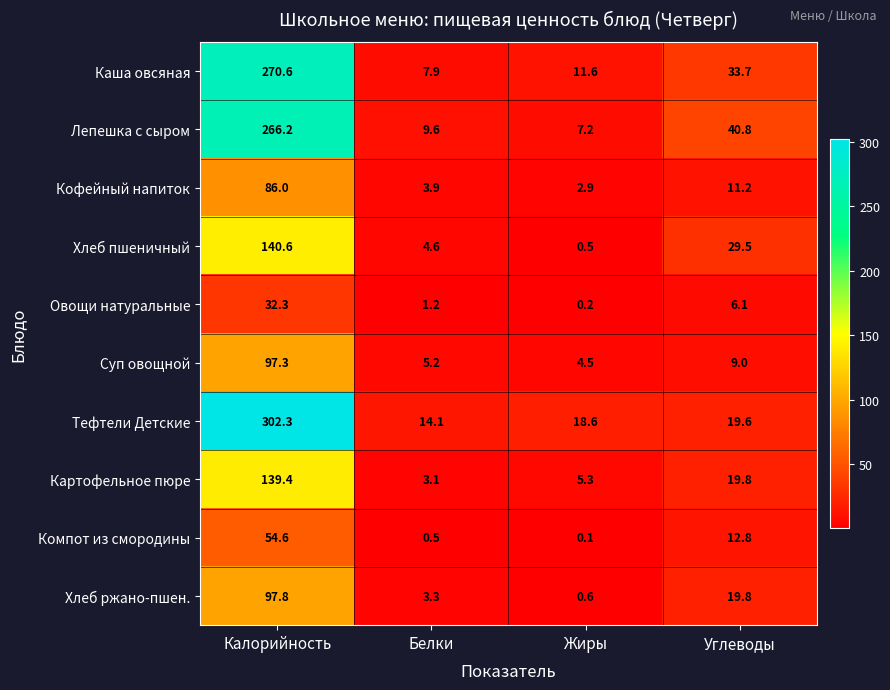

Which series has the widest spread of values?

Тефтели Детские